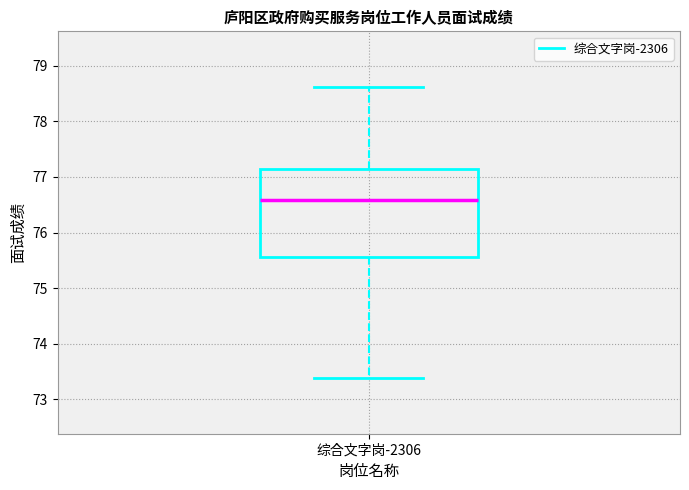

Where does the upper whisker of the box for 综合文字岗-2306 end on the y-axis? The values are not printed on the chart, so give them approximately, as read against the axis.

78.6